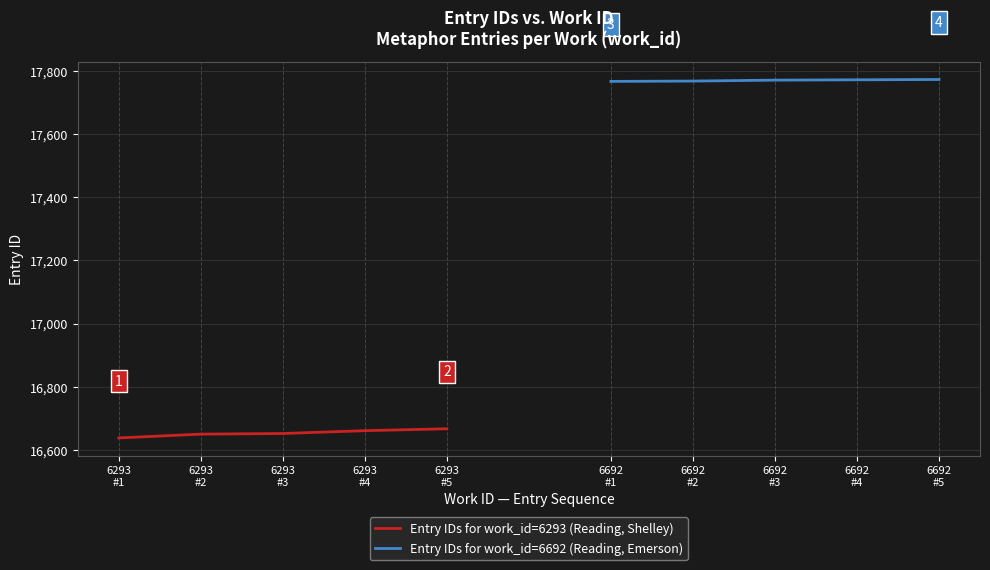

Which series has the largest total across all categories?

Entry IDs for work_id=6692 (Reading, Emerson)